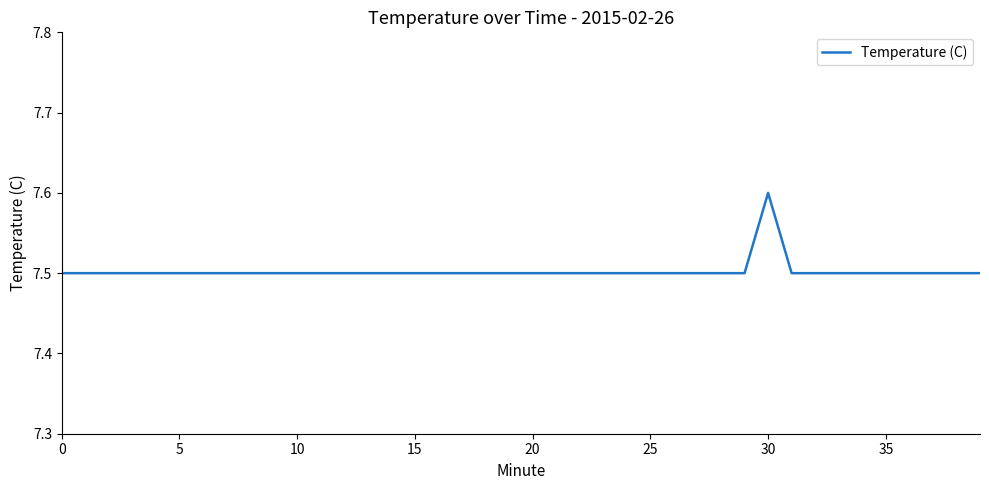

Reading left to right, extract all data points from this chart.

7.5	7.5	7.5	7.5	7.5	7.5	7.5	7.5	7.5	7.5	7.5	7.5	7.5	7.5	7.5	7.5	7.5	7.5	7.5	7.5	7.5	7.5	7.5	7.5	7.5	7.5	7.5	7.5	7.5	7.5	7.6	7.5	7.5	7.5	7.5	7.5	7.5	7.5	7.5	7.5